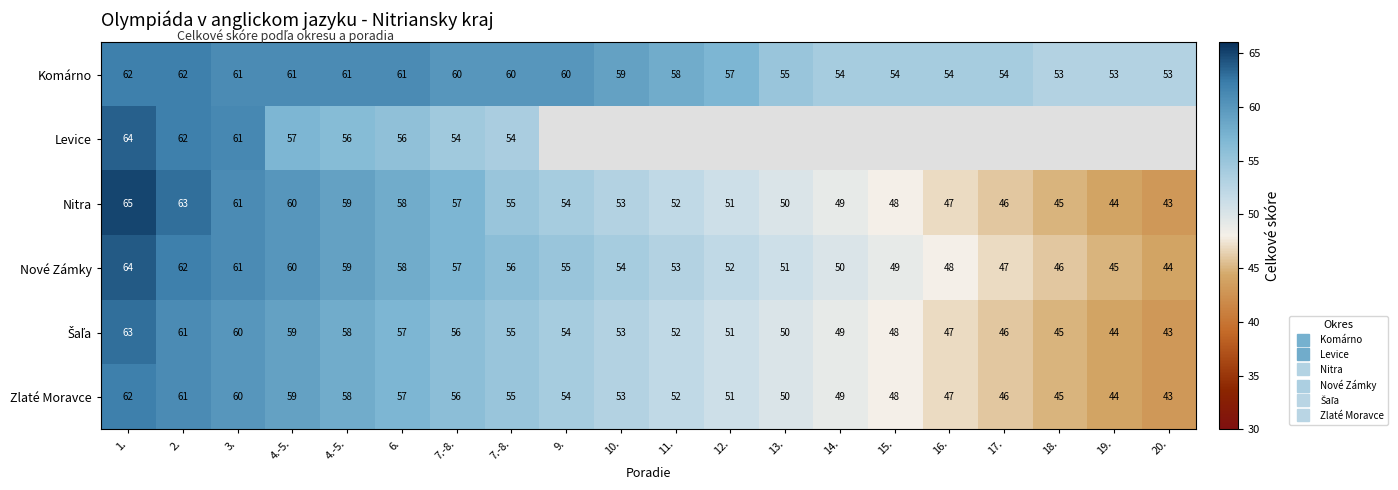

How many values in the Šaľa series exceed 53?

9